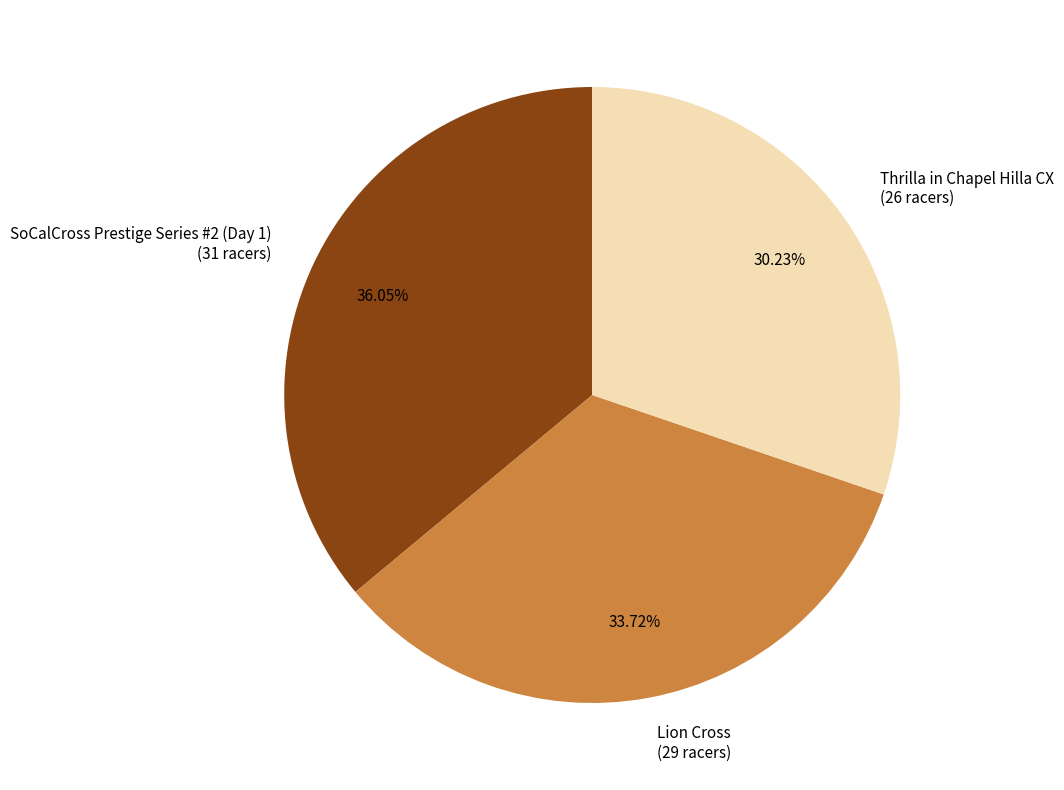

To the nearest percent, what is the difference between the largest and smallest slice percentages?

6%